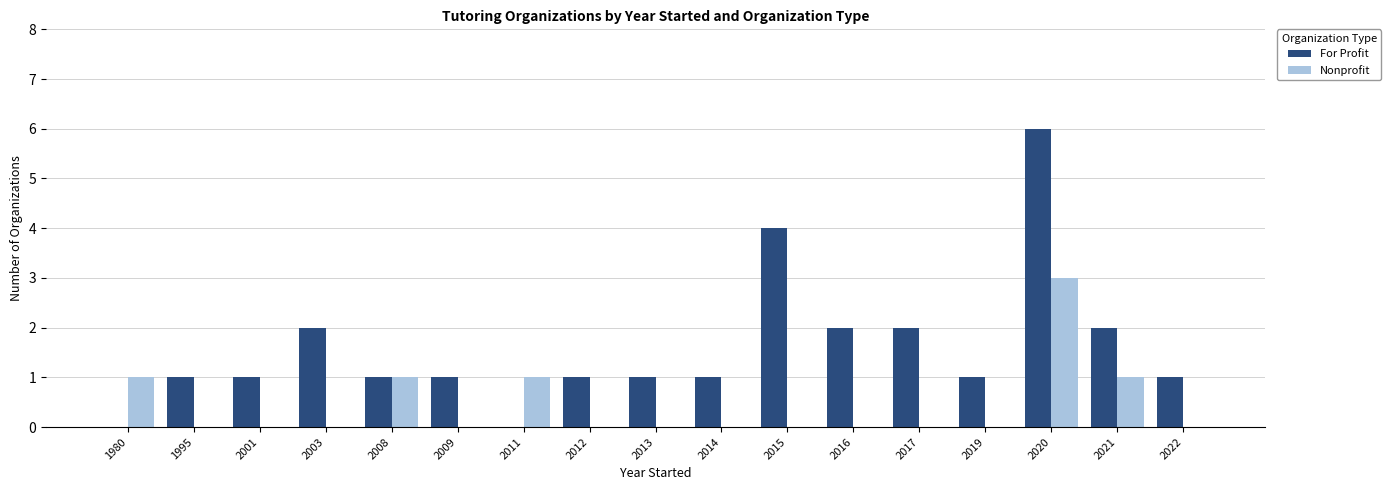

Between 1980 and 2003, which series saw the biggest shift?

For Profit